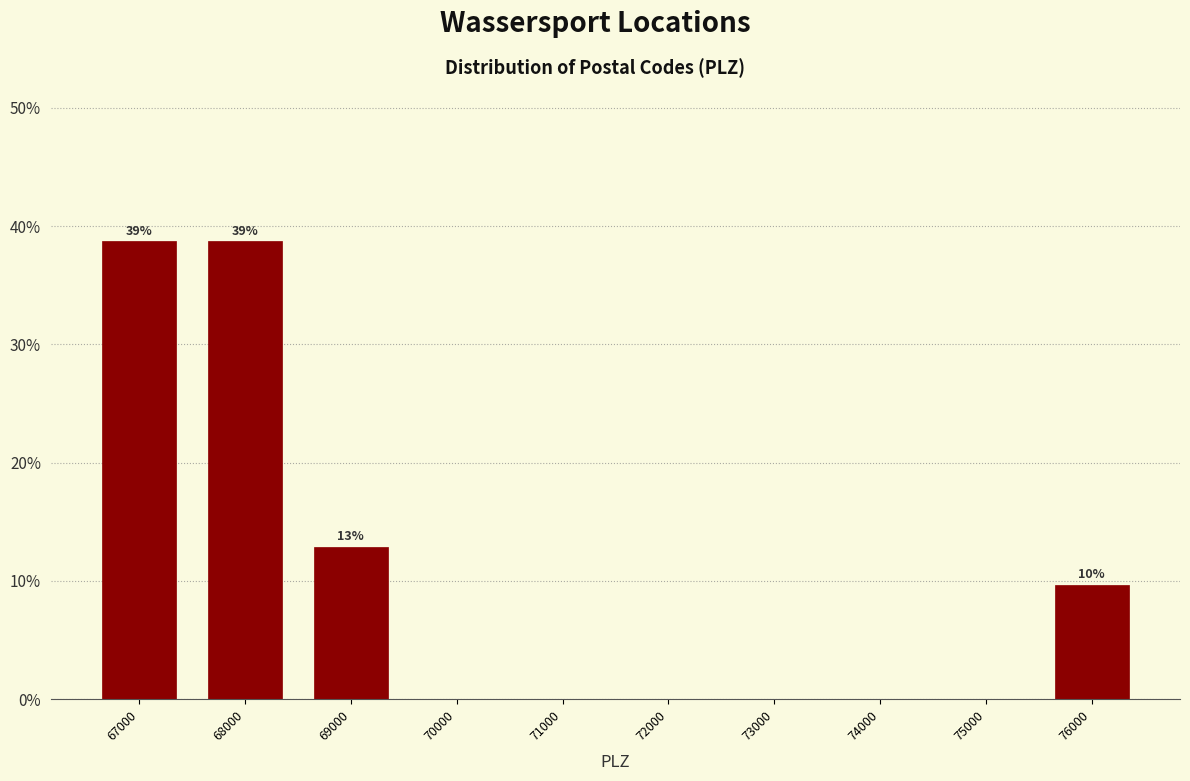

Reading right to left, extract all data points from this chart.

76000=9.7	75000=0.0	74000=0.0	73000=0.0	72000=0.0	71000=0.0	70000=0.0	69000=12.9	68000=38.7	67000=38.7